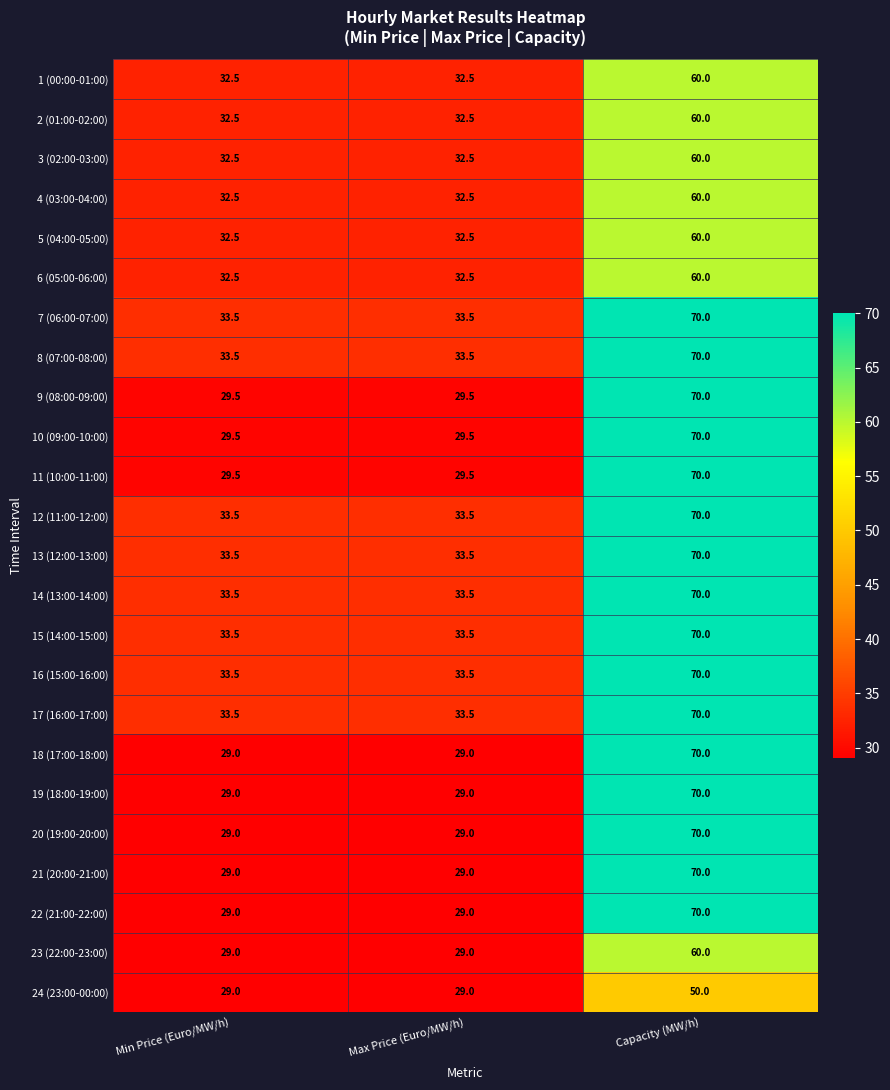

How many 22 (21:00-22:00) values are between 29 and 70?

3